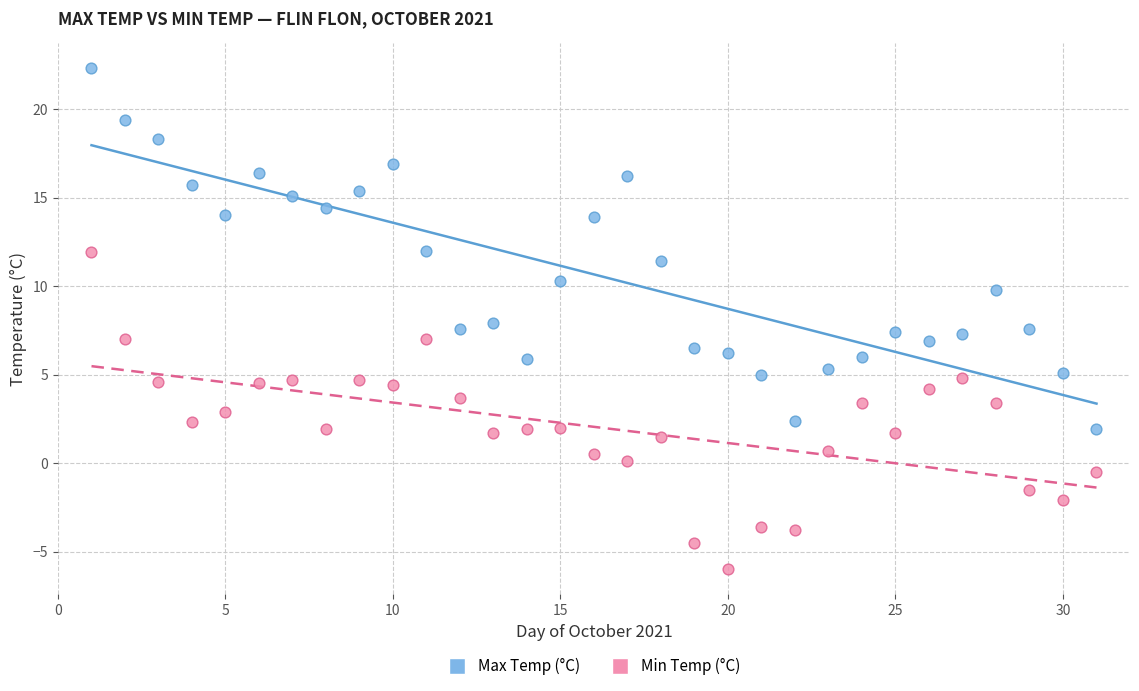

Which series contains the highest Y value?

Max Temp (°C)